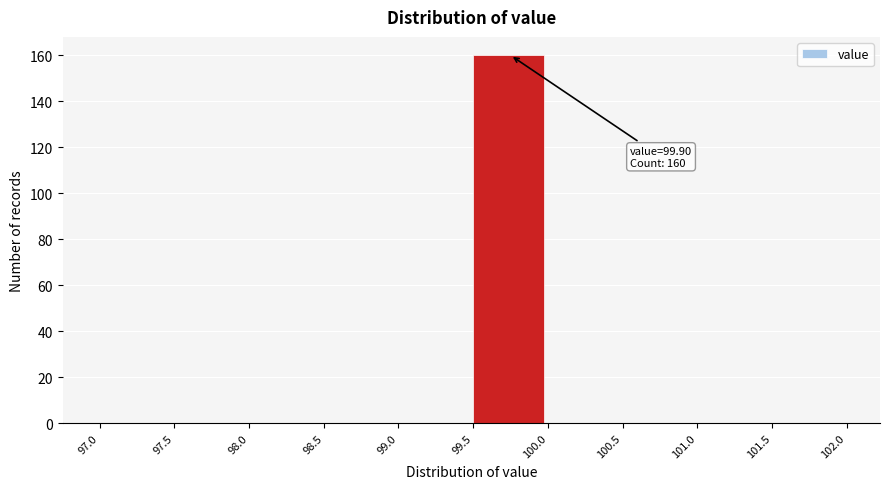

Over which range of the x-axis is the bar tallest?

99.5 to 100.0